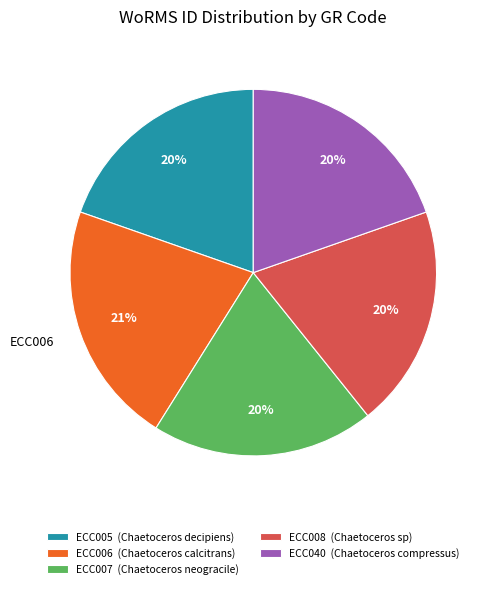

Is there a majority slice in this chart?

No